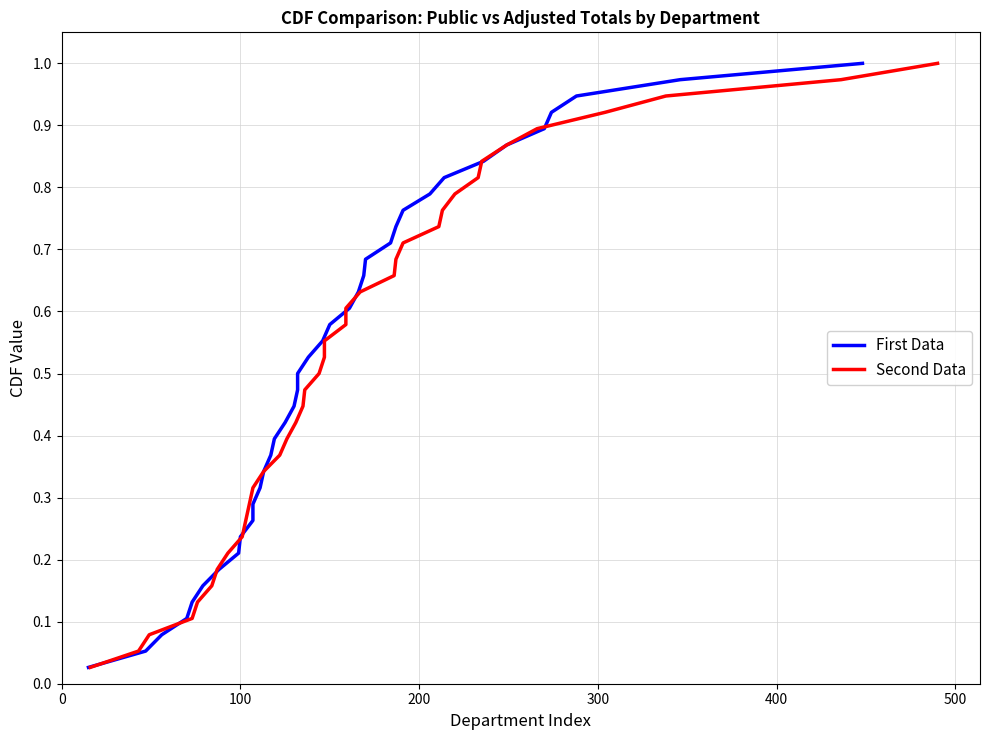

What are all the series names shown in the legend?

First Data, Second Data